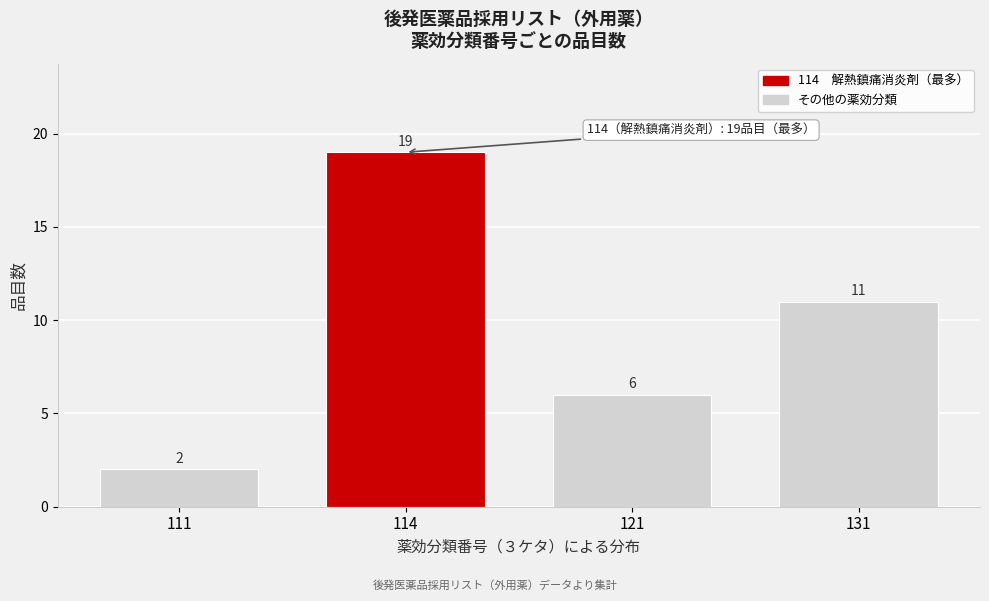

Reading right to left, transcribe all the data shown in this chart.

11	6	19	2